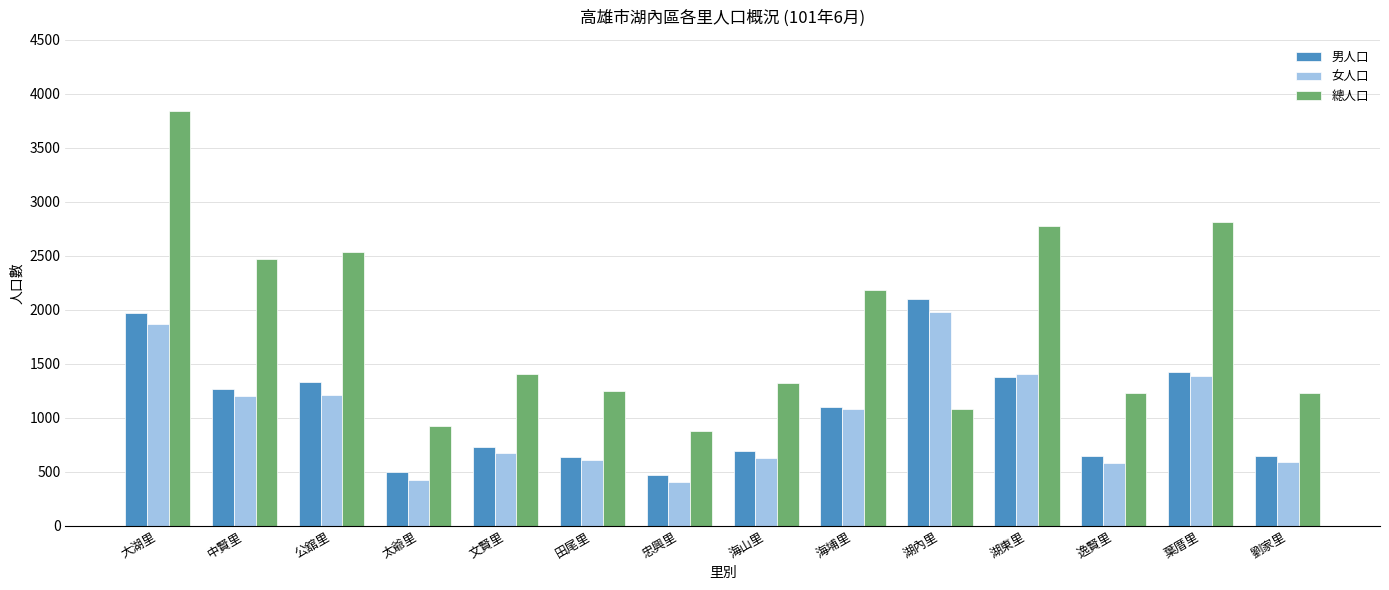

Which series has the largest range (max minus min)?

總人口